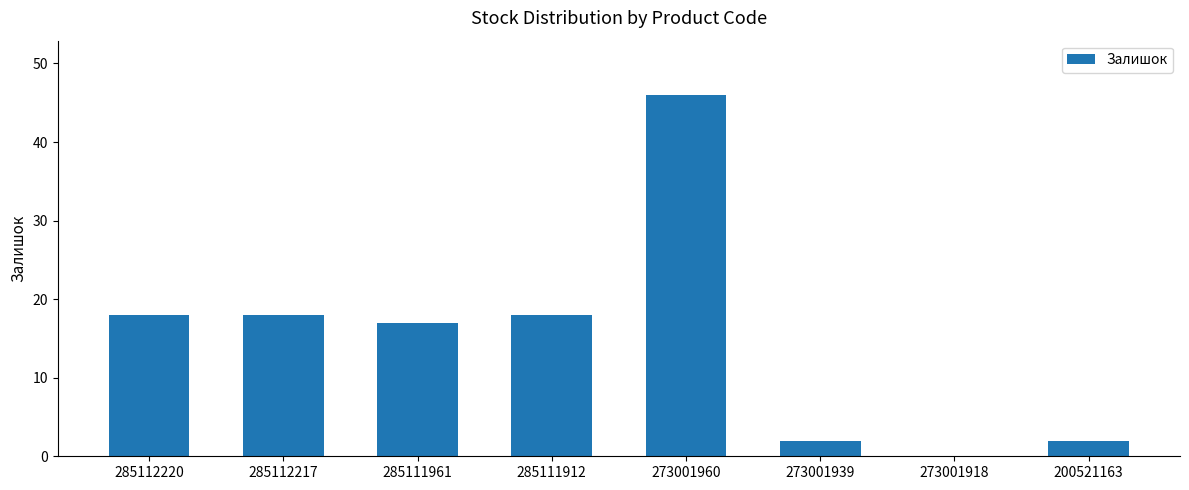

Are the bars horizontal?

No